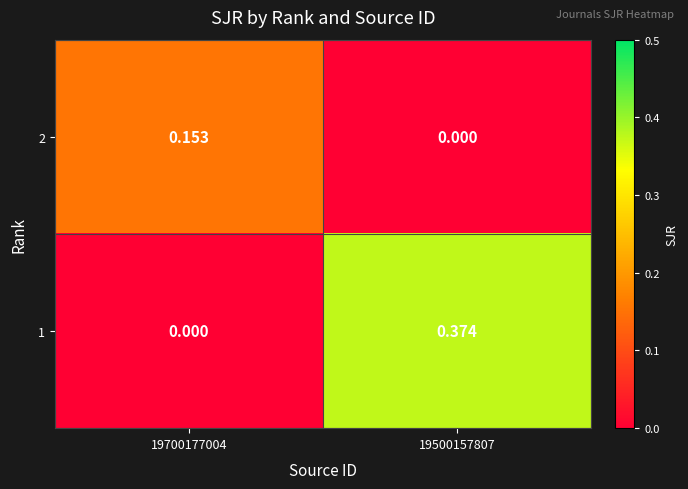

Is the value of 1 at 19500157807 greater than the value of 2 at 19500157807?

Yes